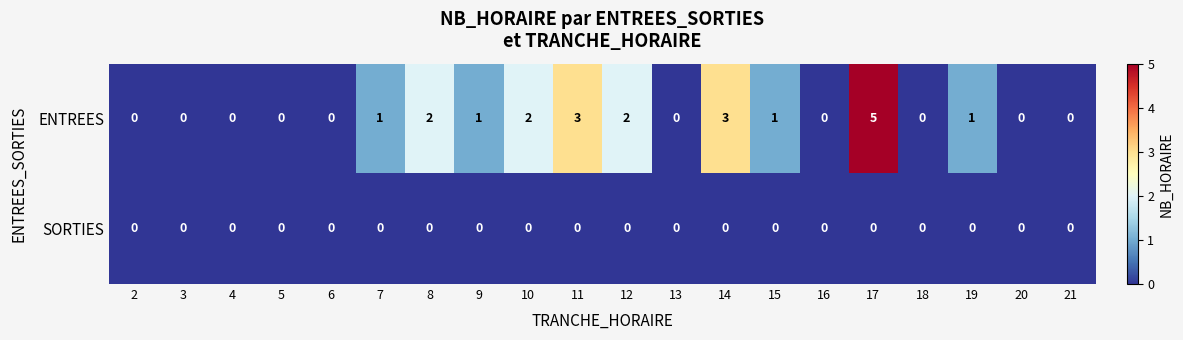

Which series changed the most between 12 and 18?

ENTREES